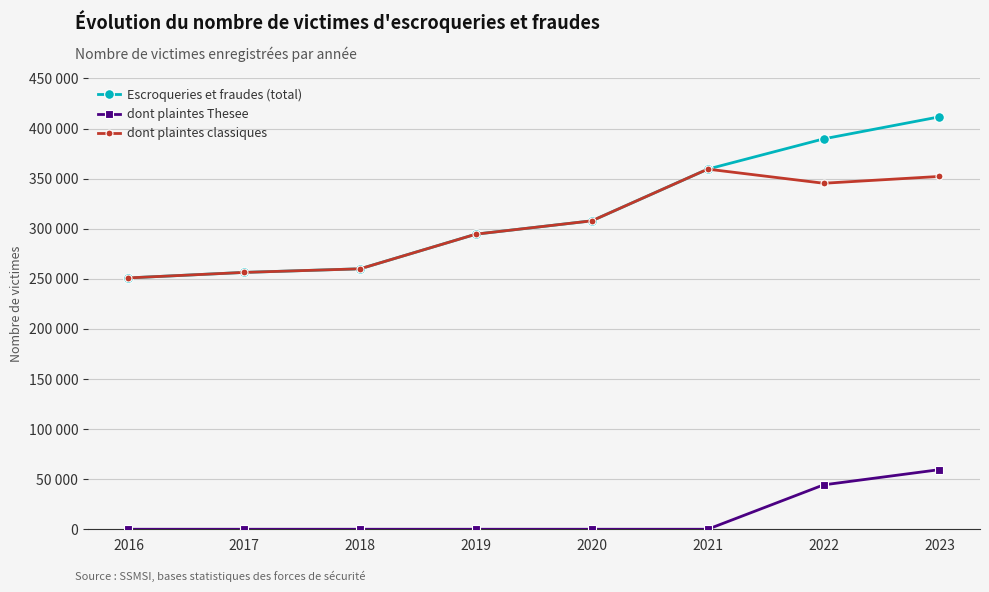

Does the chart display data point markers on the line(s)?

Yes